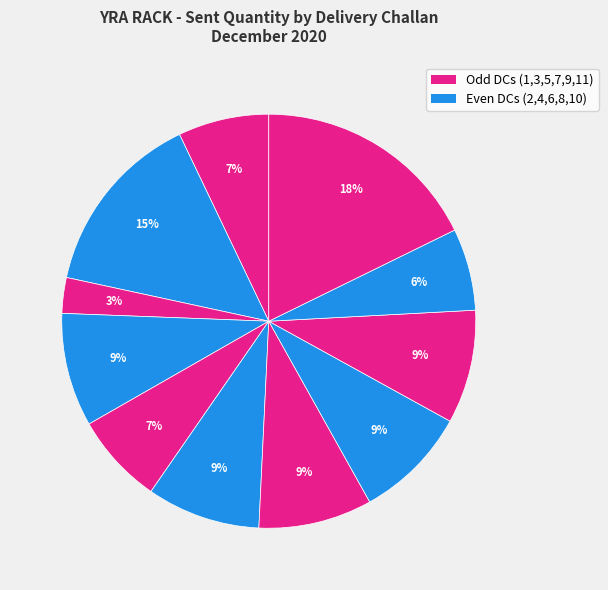

How many slices are in this pie chart?

11